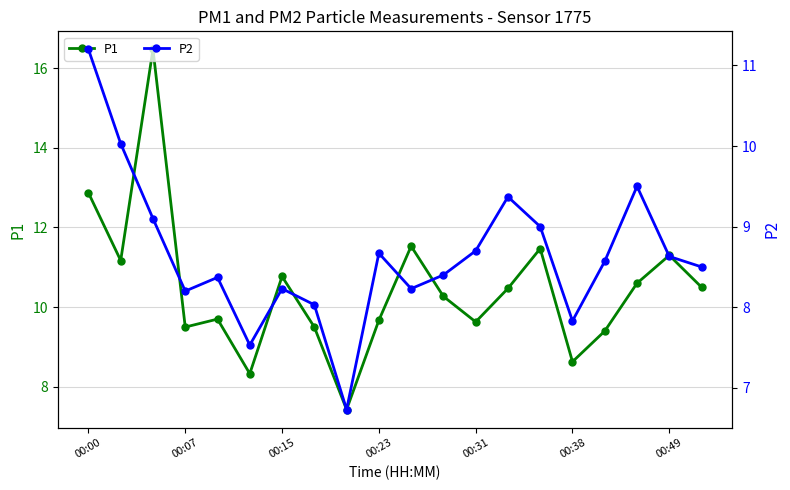

How many lines are shown in the chart?

2